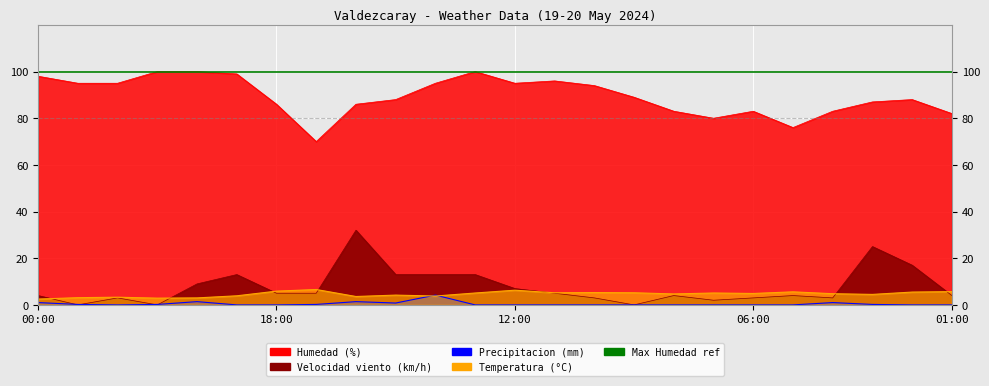

True or false: Temperatura and Precipitacion cross at least once.

True